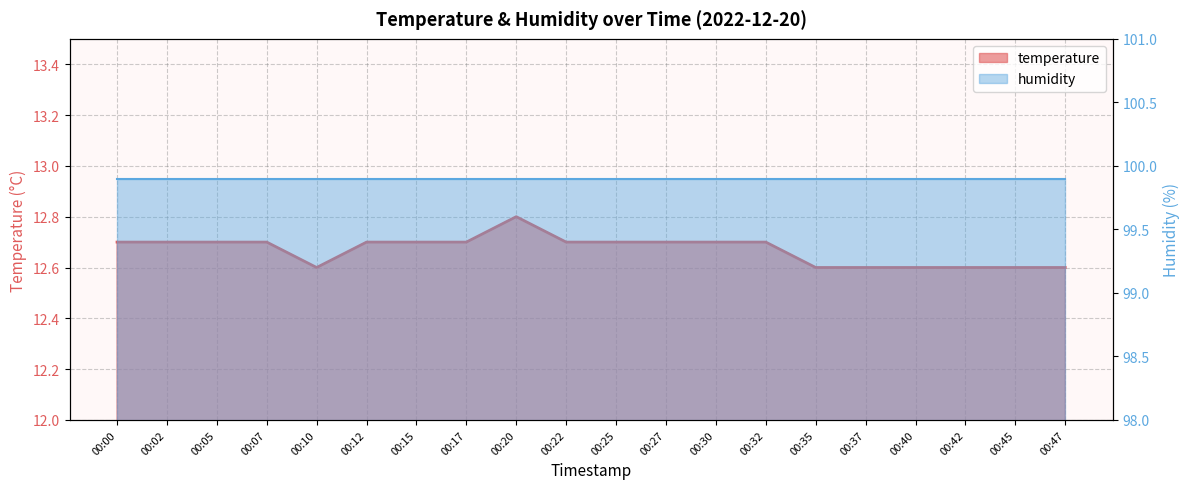

List the labels in order of value, largest first.

00:20, 00:00, 00:02, 00:05, 00:07, 00:12, 00:15, 00:17, 00:22, 00:25, 00:27, 00:30, 00:32, 00:10, 00:35, 00:37, 00:40, 00:42, 00:45, 00:47